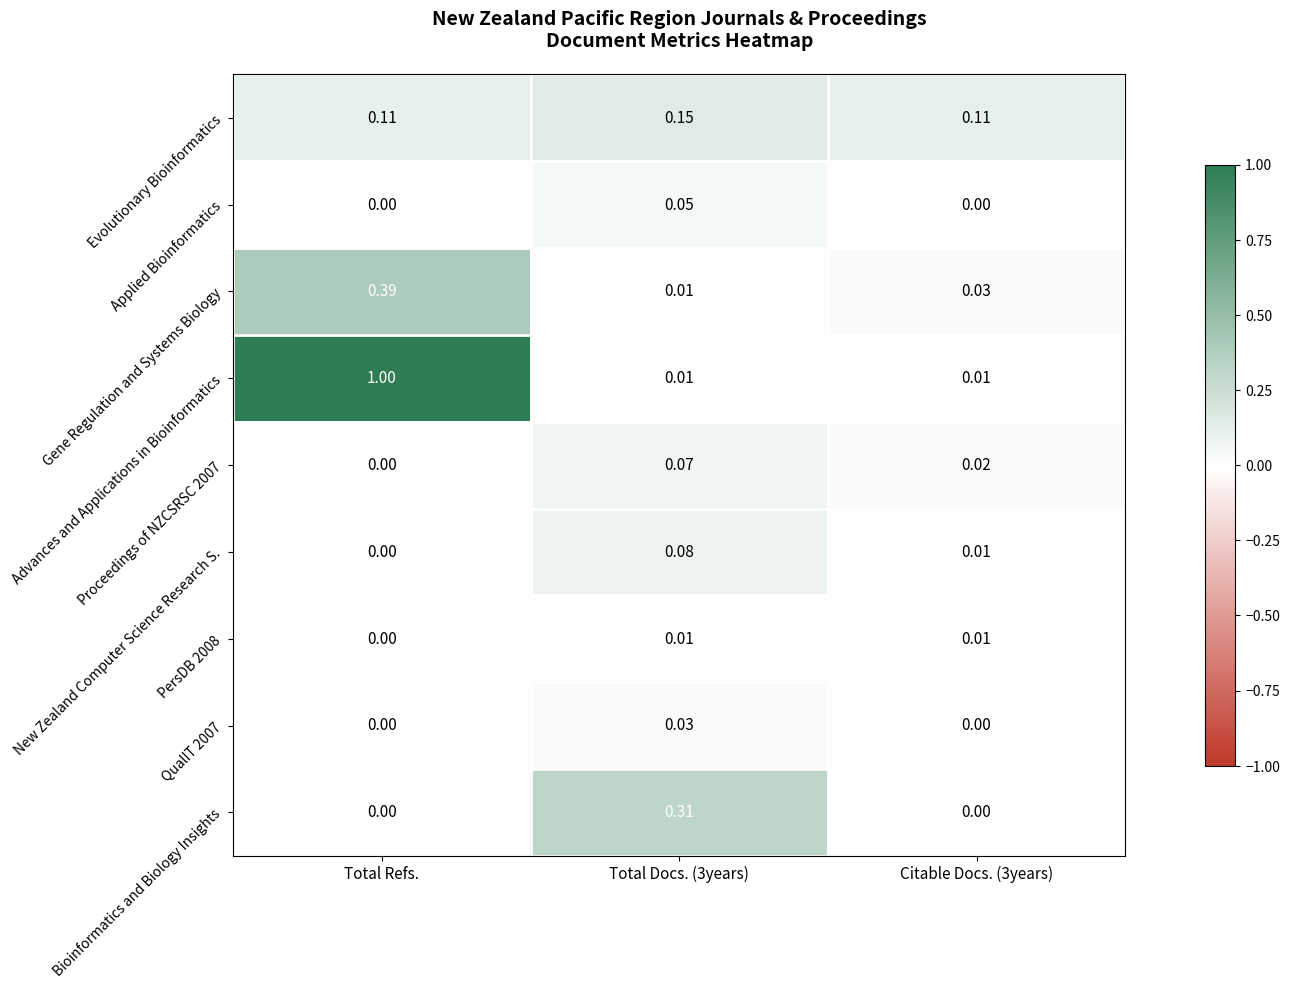

List the series in order of their peak value, lowest first.

PersDB 2008, QualIT 2007, Applied Bioinformatics, Proceedings of NZCSRSC 2007, New Zealand Computer Science Research S., Evolutionary Bioinformatics, Bioinformatics and Biology Insights, Gene Regulation and Systems Biology, Advances and Applications in Bioinformatics